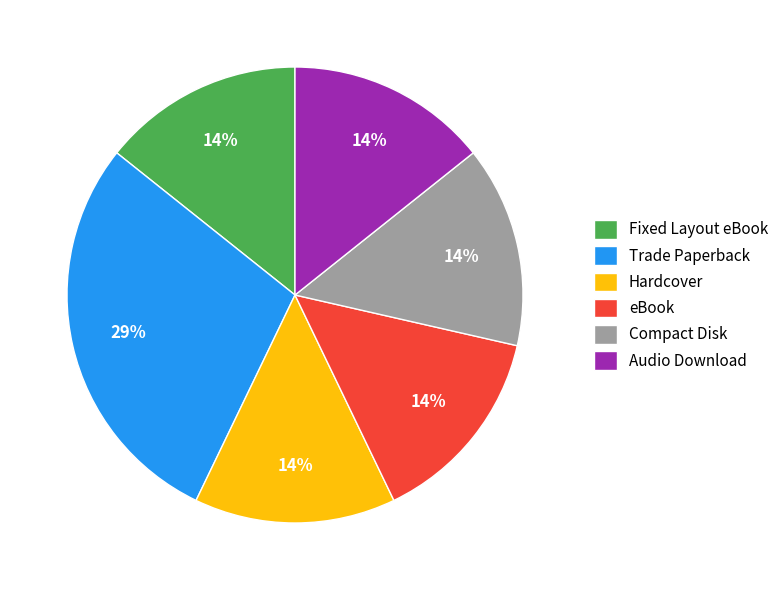

Count the number of slices in the pie.

6